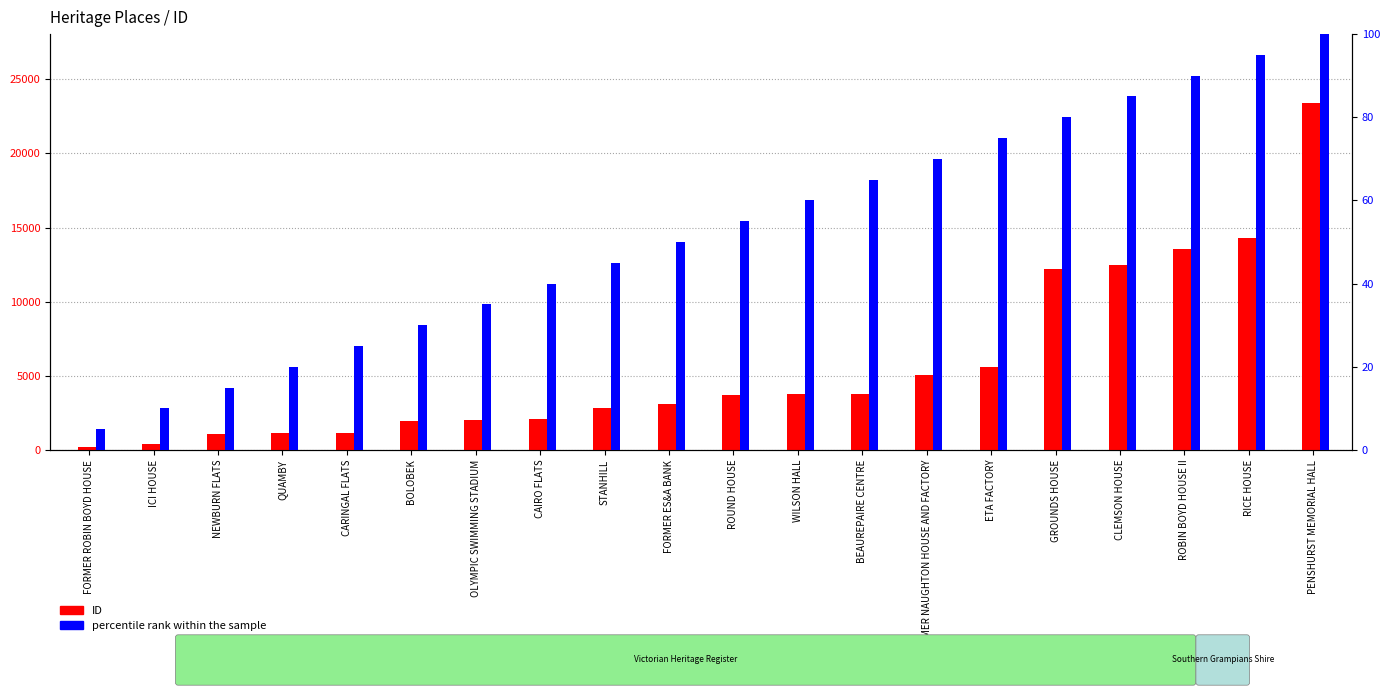

Does the chart contain stacked bars?

No